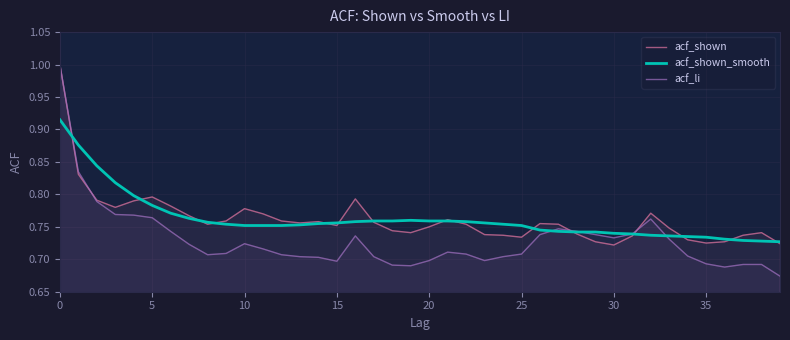

How many times do acf_shown_smooth and acf_shown cross each other?

15